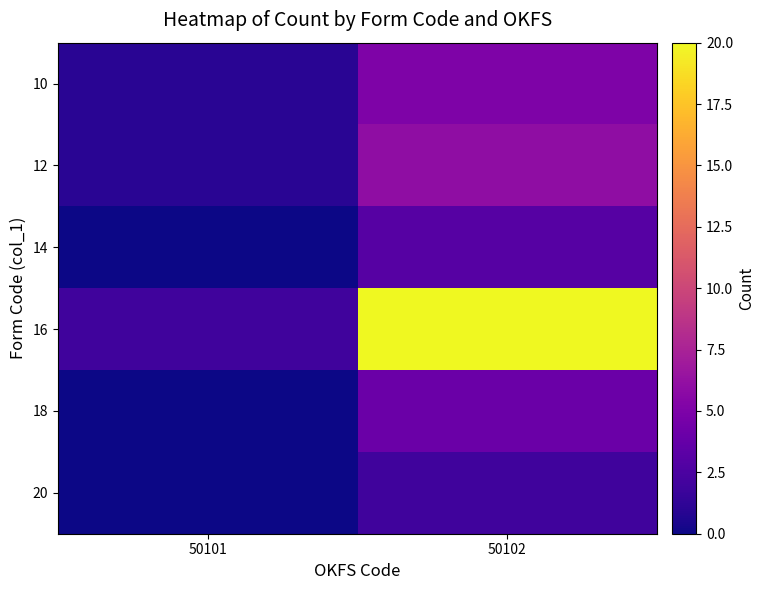

Which label corresponds to the smallest value in the chart?

50101